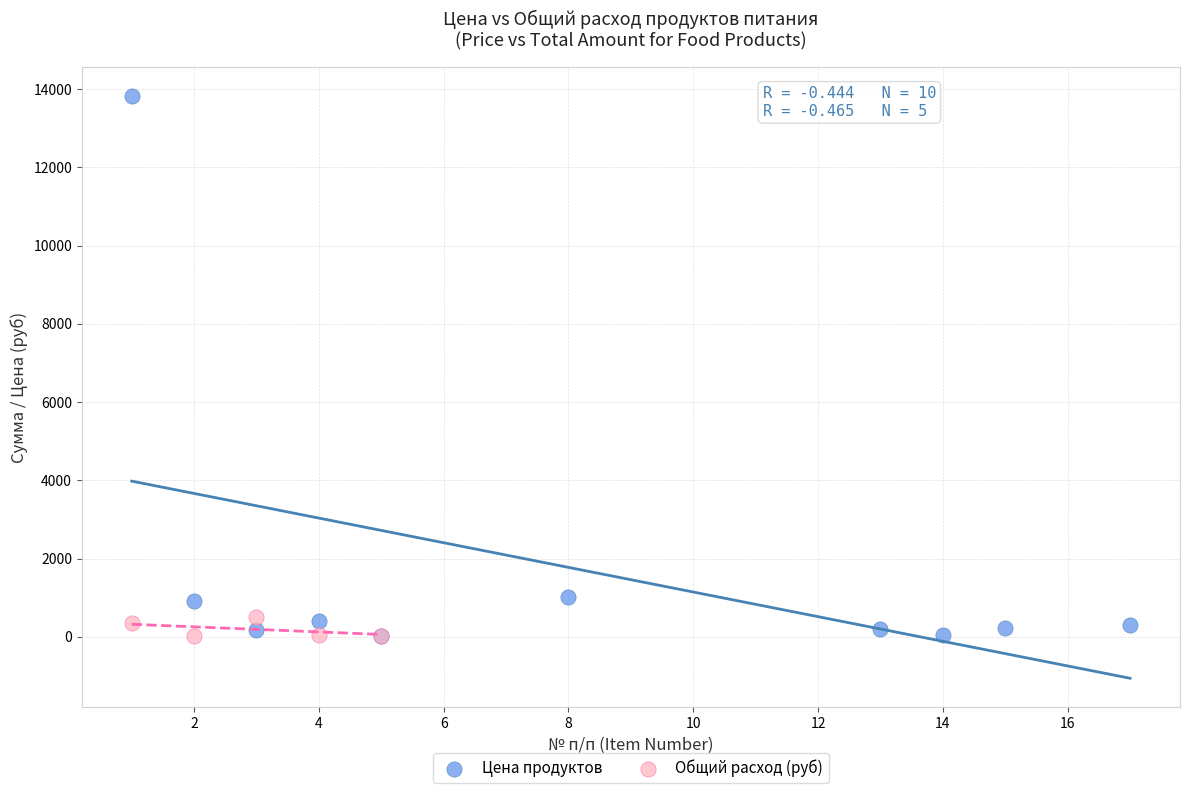

Which series contains the highest Y value?

Цена продуктов